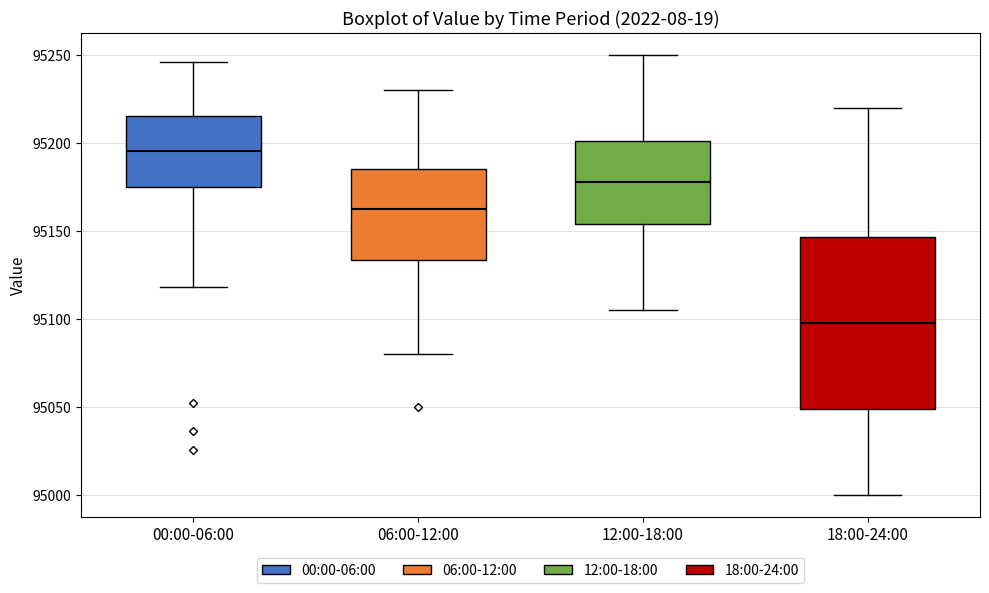

Where is the upper edge of the box for 12:00-18:00 on the y-axis? The values are not printed on the chart, so give them approximately, as read against the axis.

95200